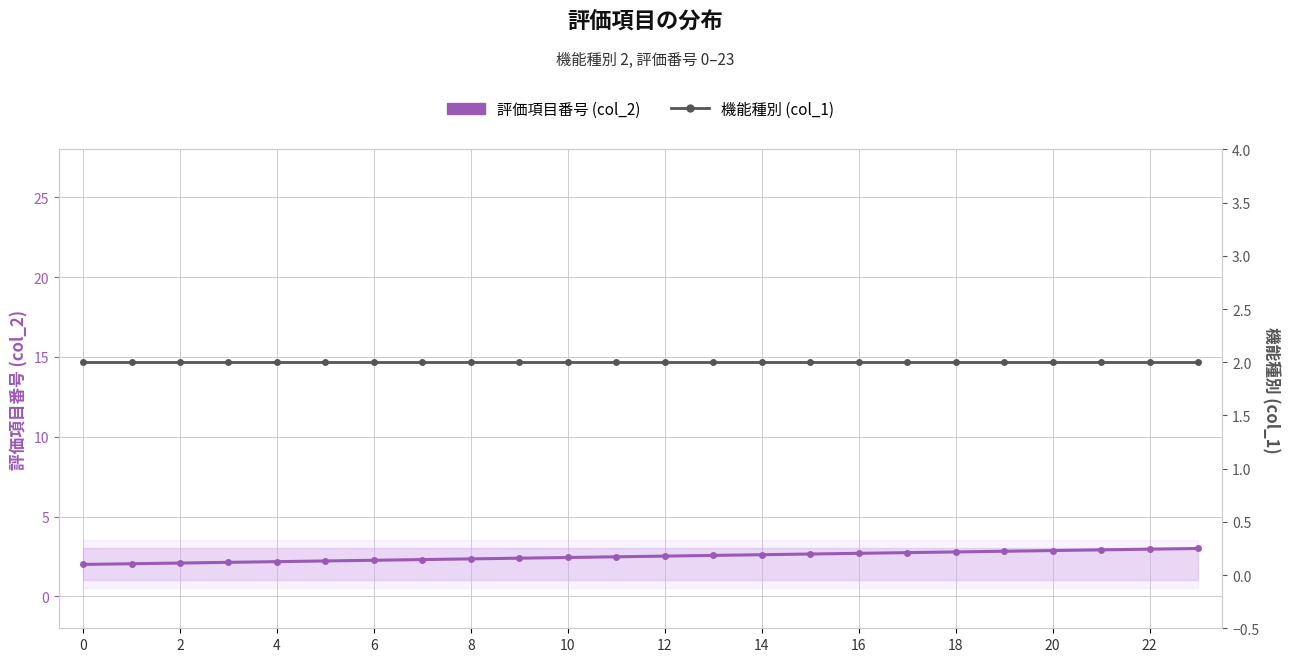

What is the value of the 機能種別 (col_1) point at the 11th from the left?

2.0